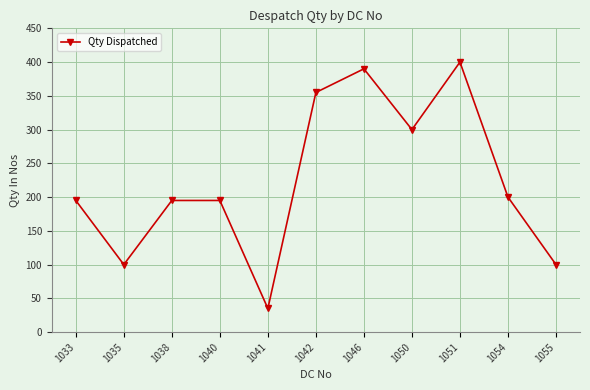

The chart shows a value of 35 at 1041. True or false?

True